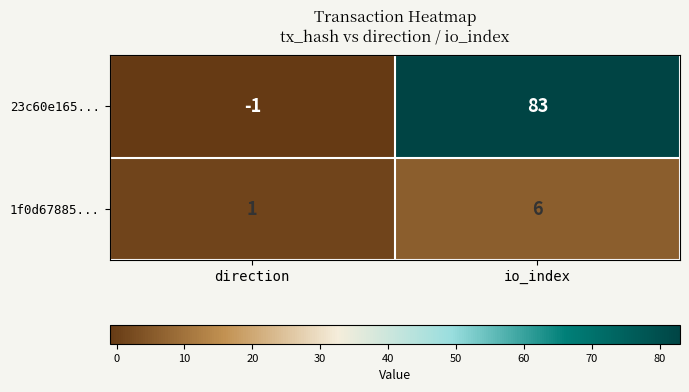

At how many categories does at least one series exceed 75?

1